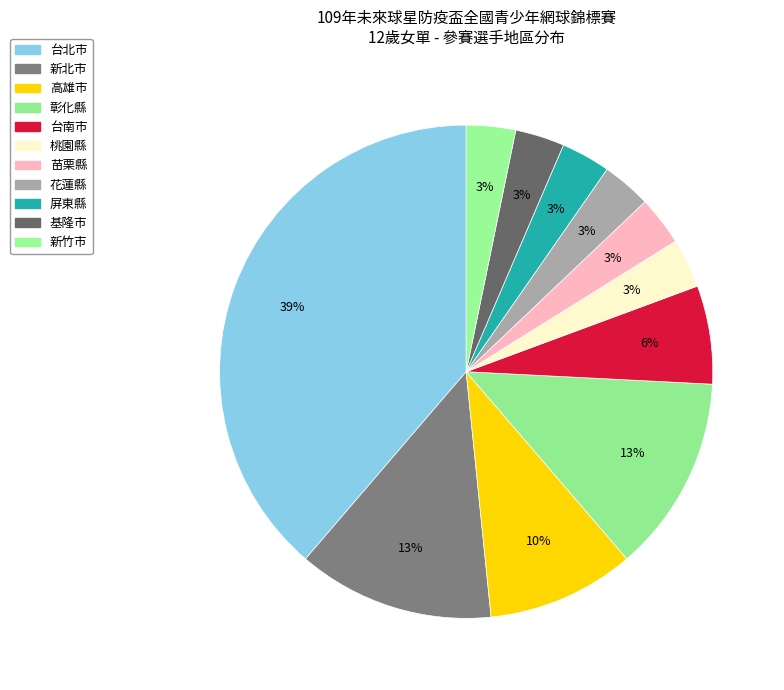

Is the sum of 台北市 and 基隆市 greater than half?

No